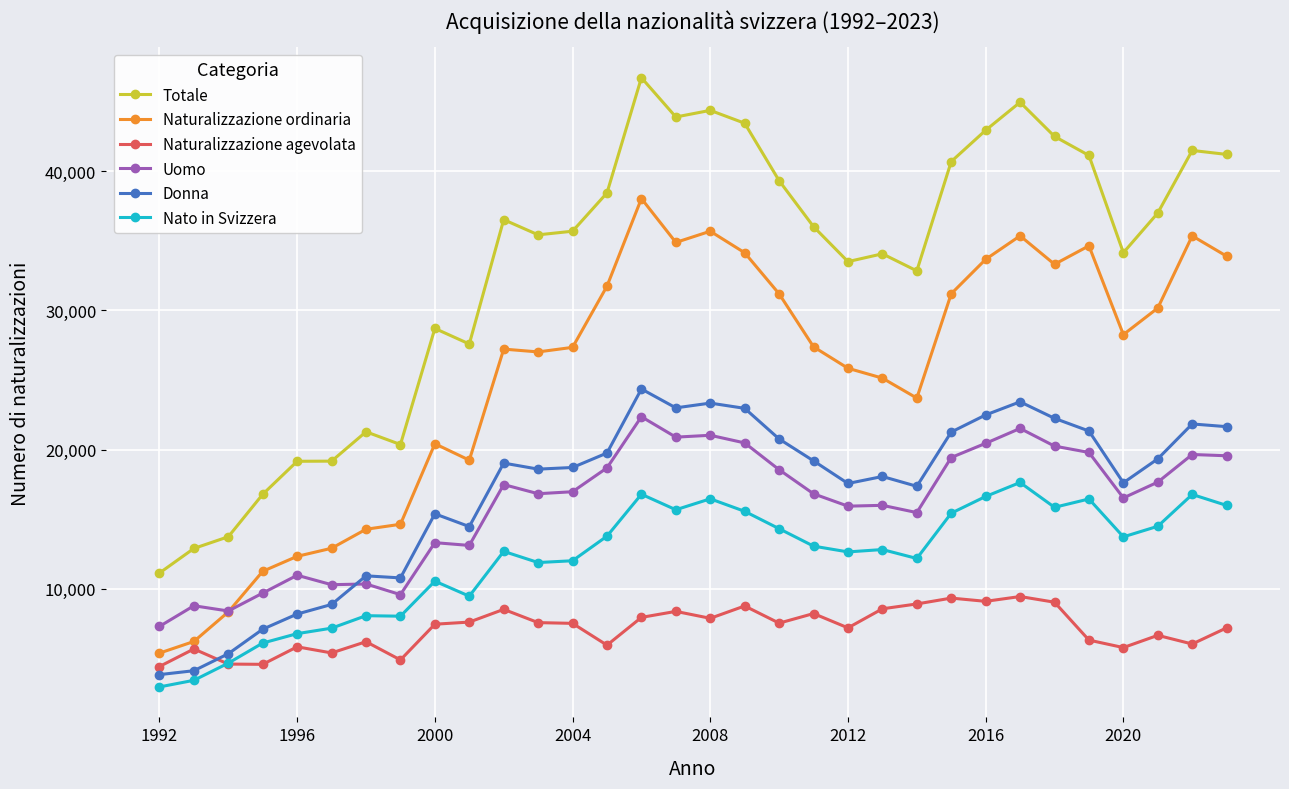

Rank the series by their maximum value, from lowest to highest.

Naturalizzazione agevolata, Nato in Svizzera, Uomo, Donna, Naturalizzazione ordinaria, Totale